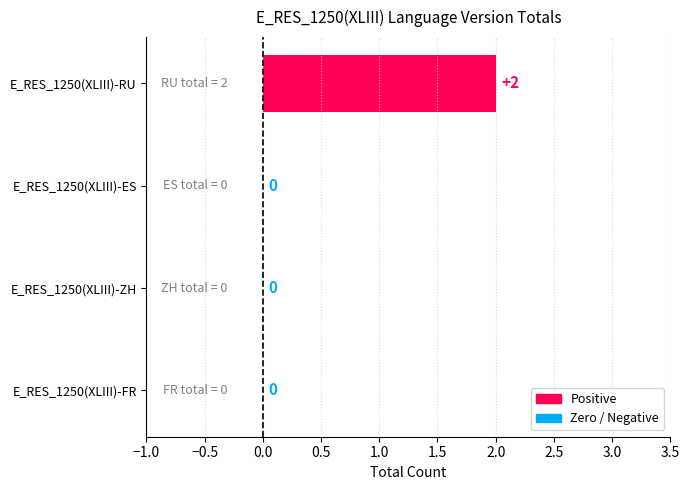

Between E_RES_1250(XLIII)-ZH and E_RES_1250(XLIII)-RU, which is larger?

E_RES_1250(XLIII)-RU